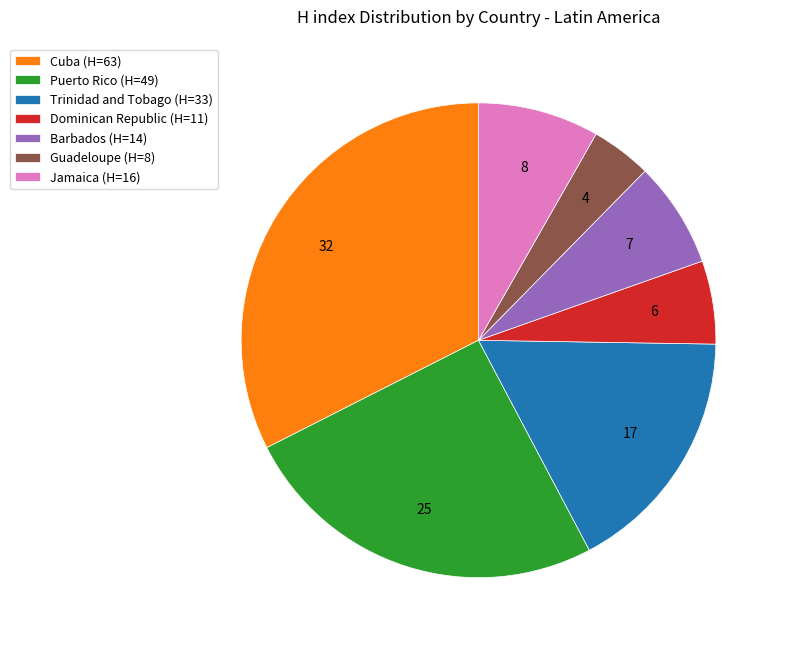

How many segments does this pie chart have?

7